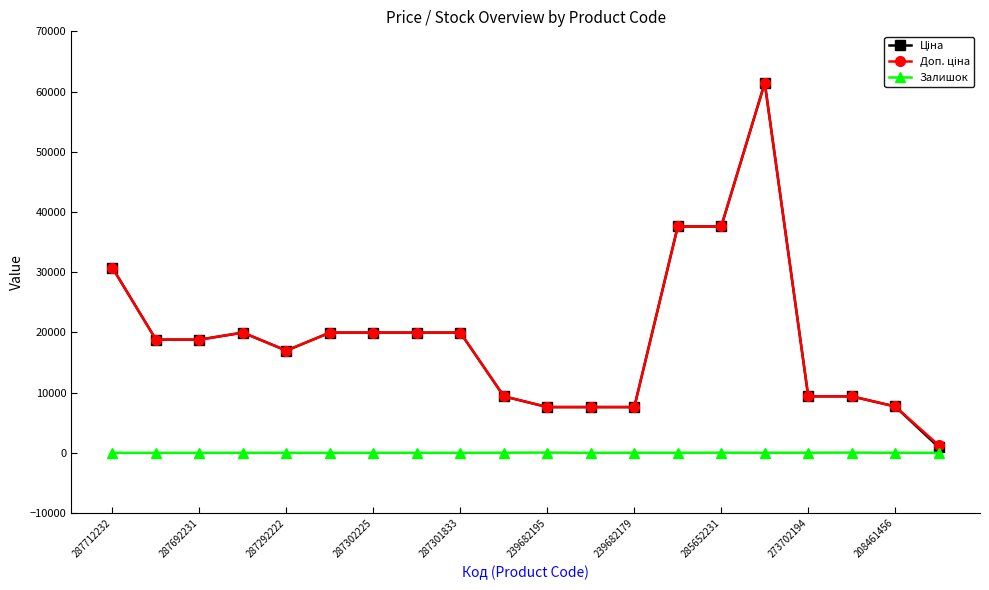

What is the greatest value displayed?

61434.3